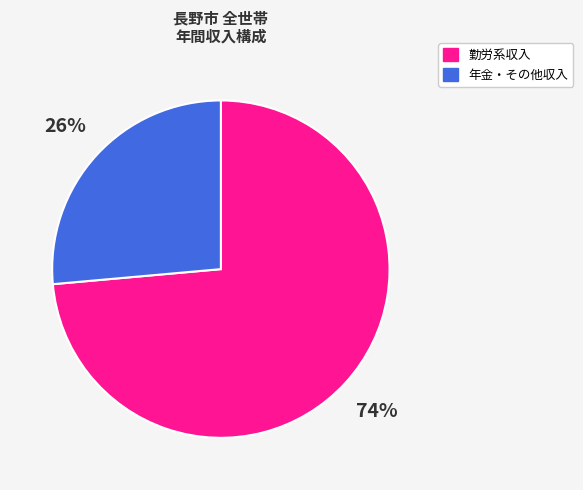

To the nearest percent, what is the average slice percentage?

50%